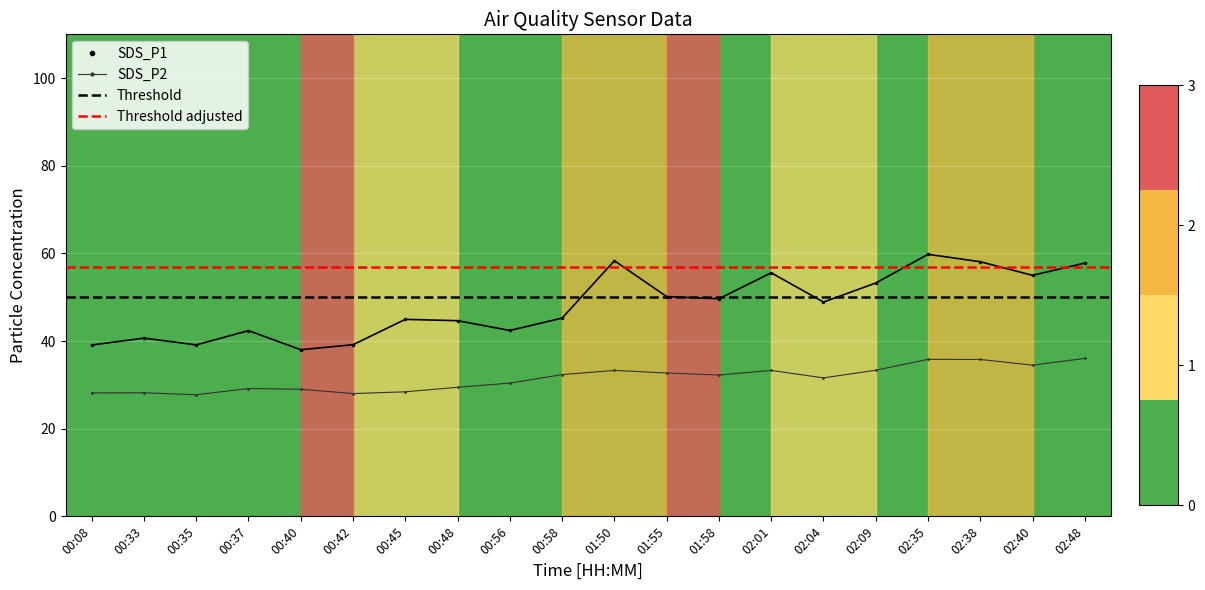

Reading left to right, what are all the values shown in this chart?

SDS_P1: 39.1	40.7	39.1	42.4	38.0	39.2	45.0	44.6	42.4	45.2	58.3	50.1	49.6	55.6	48.9	53.2	59.8	58.1	55.0	57.8
SDS_P2: 28.2	28.2	27.8	29.2	29.0	28.0	28.4	29.4	30.4	32.4	33.3	32.7	32.2	33.3	31.6	33.4	35.8	35.8	34.5	36.0